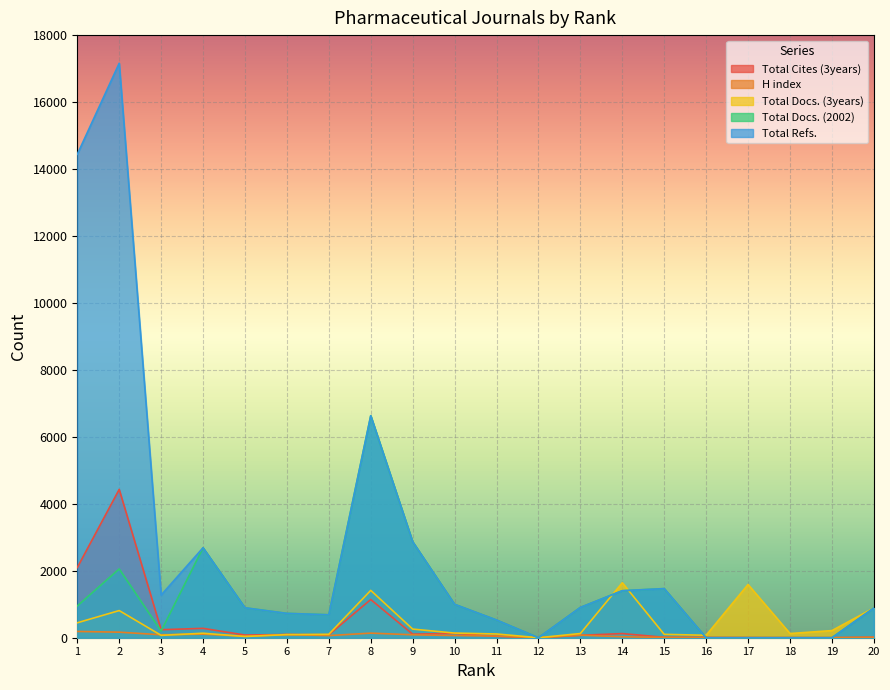

What is the total value across all series at 20?

2688